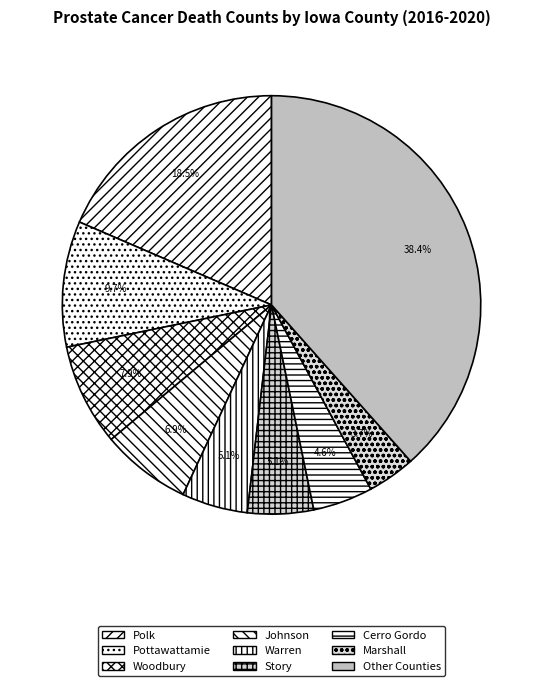

Is there any slice that represents more than half of the pie?

No